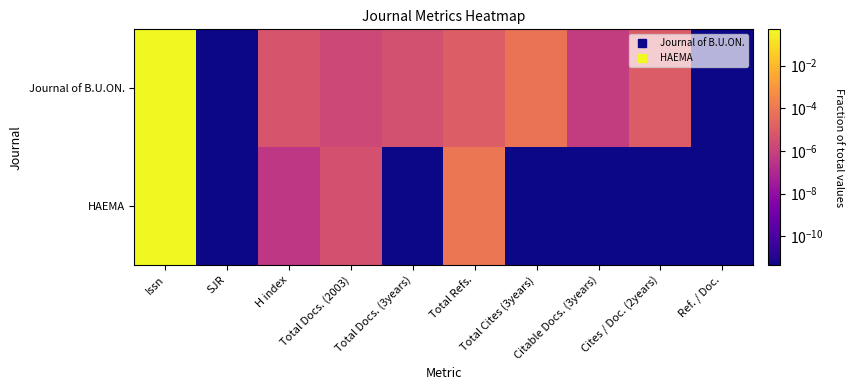

Which label corresponds to the smallest value in the chart?

SJR